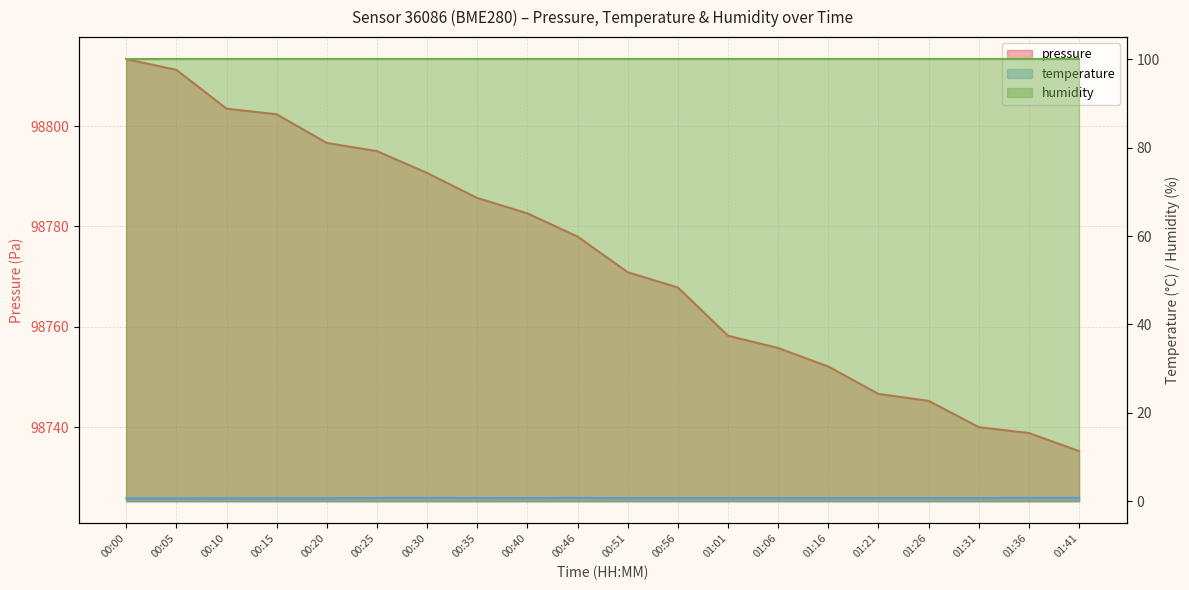

Is it true that pressure equals 98782.6 at 00:40?

True